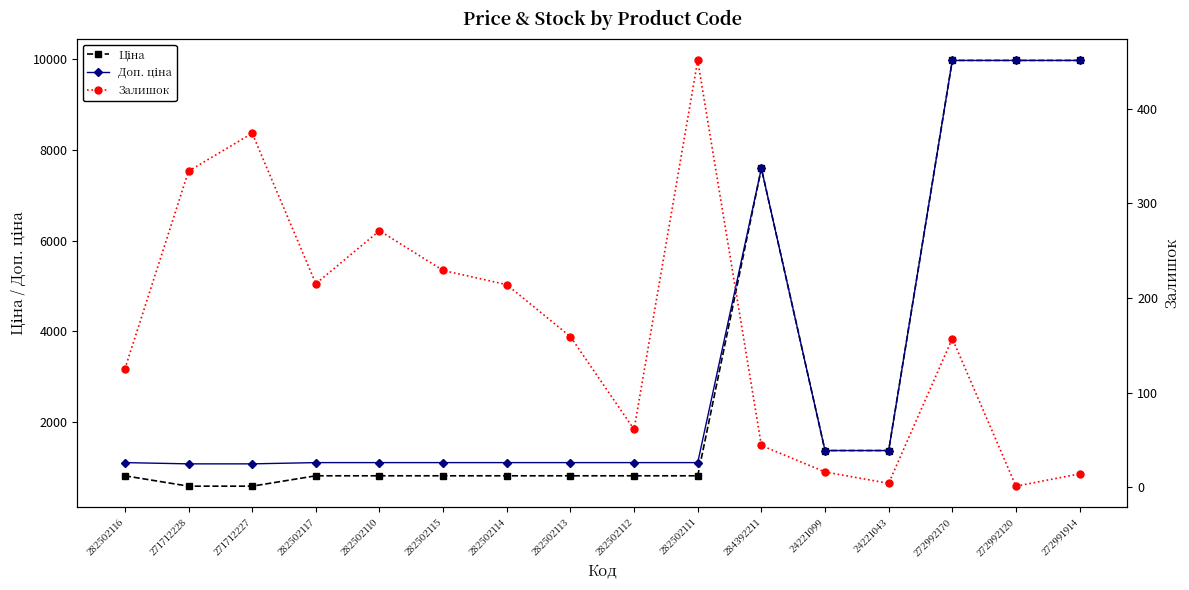

What is the label of the 11th point from the right?

282502115